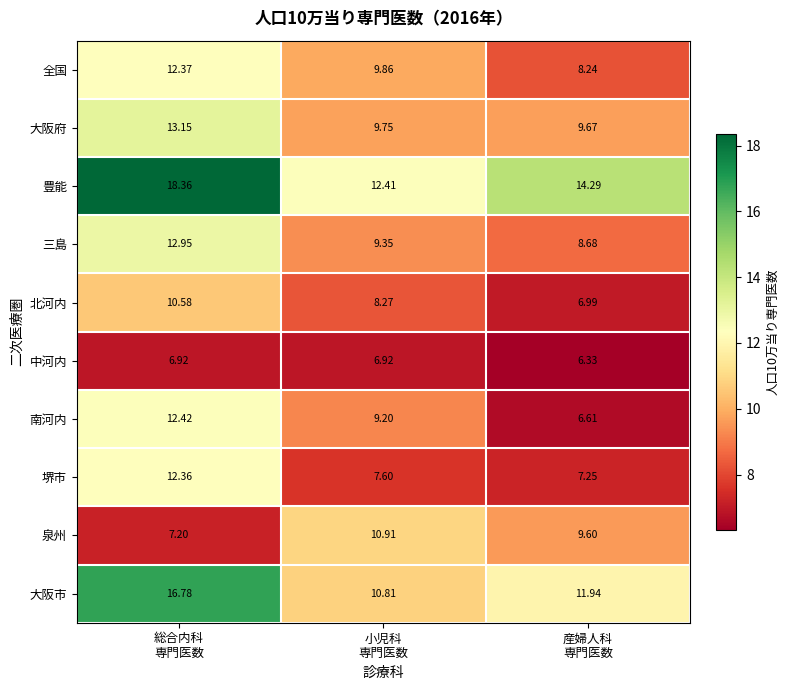

Which series has the largest total across all categories?

豊能